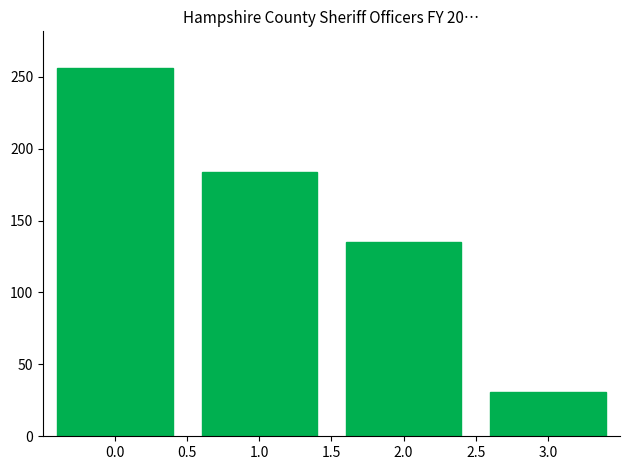

Reading left to right, extract all data points from this chart.

0.0=256	1.0=184	2.0=135	3.0=31